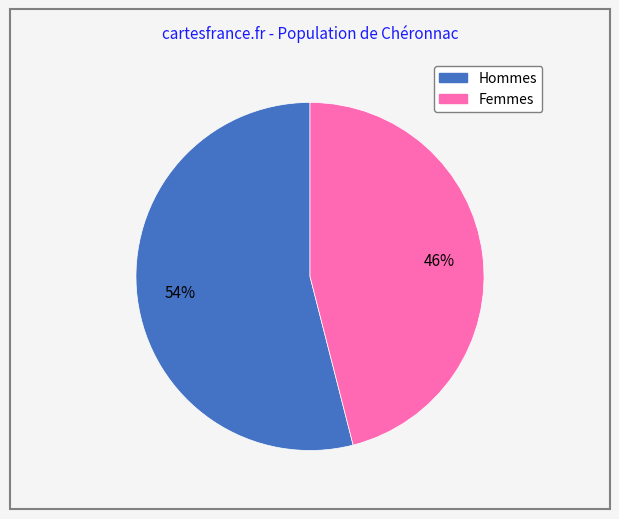

To the nearest percent, what is the difference between the largest and smallest slice percentages?

8%